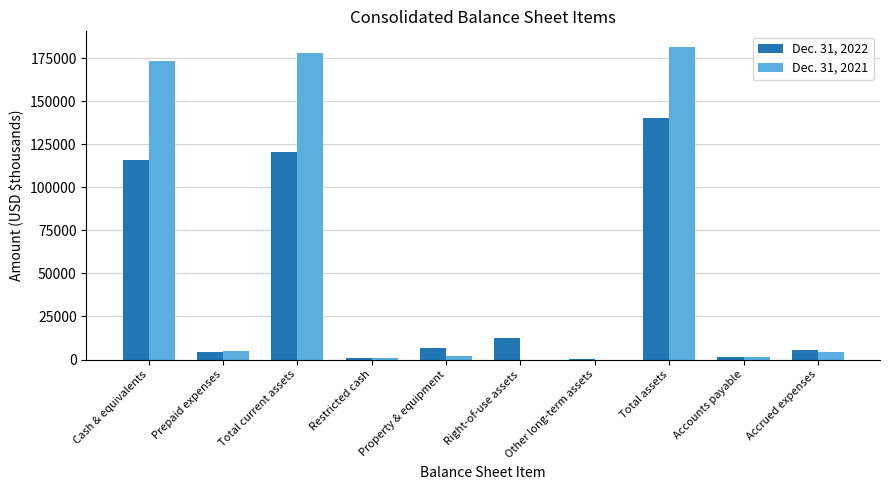

The Dec. 31, 2021 series shows 1055 at Restricted cash. True or false?

True